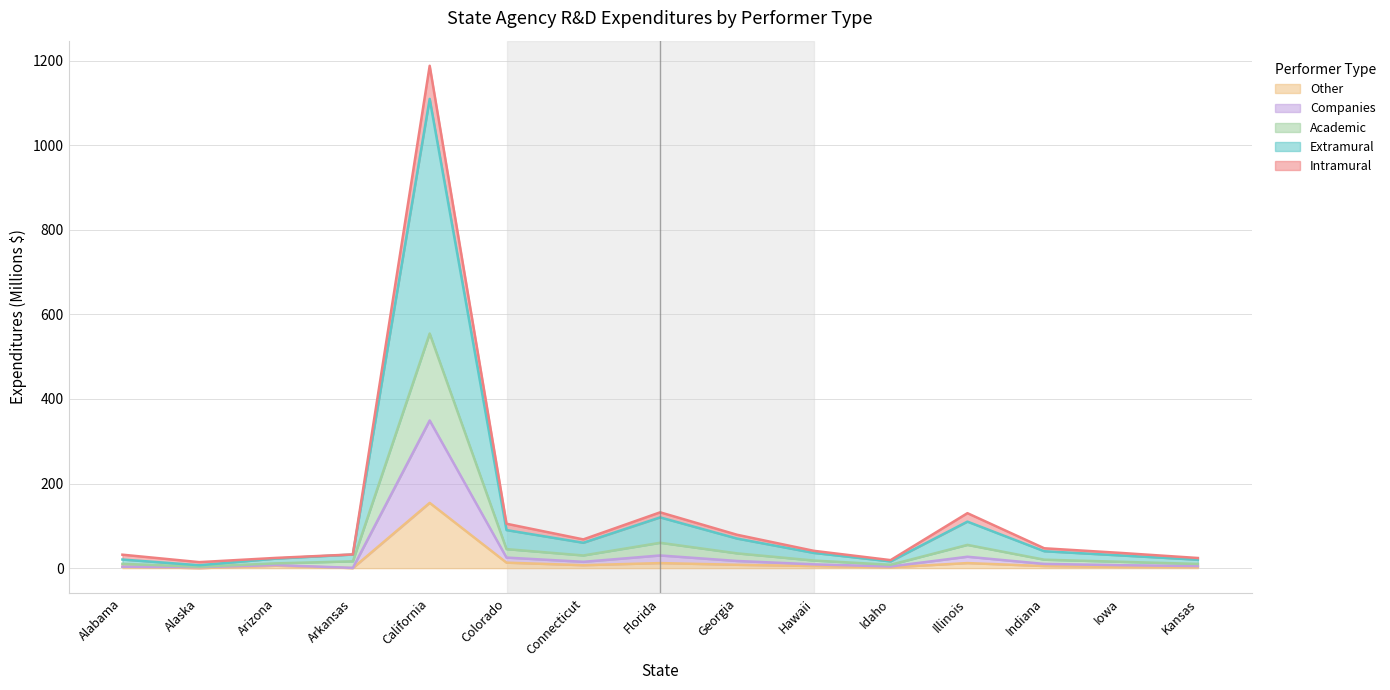

What are all the series names shown in the legend?

Other, Companies, Academic, Extramural, Intramural